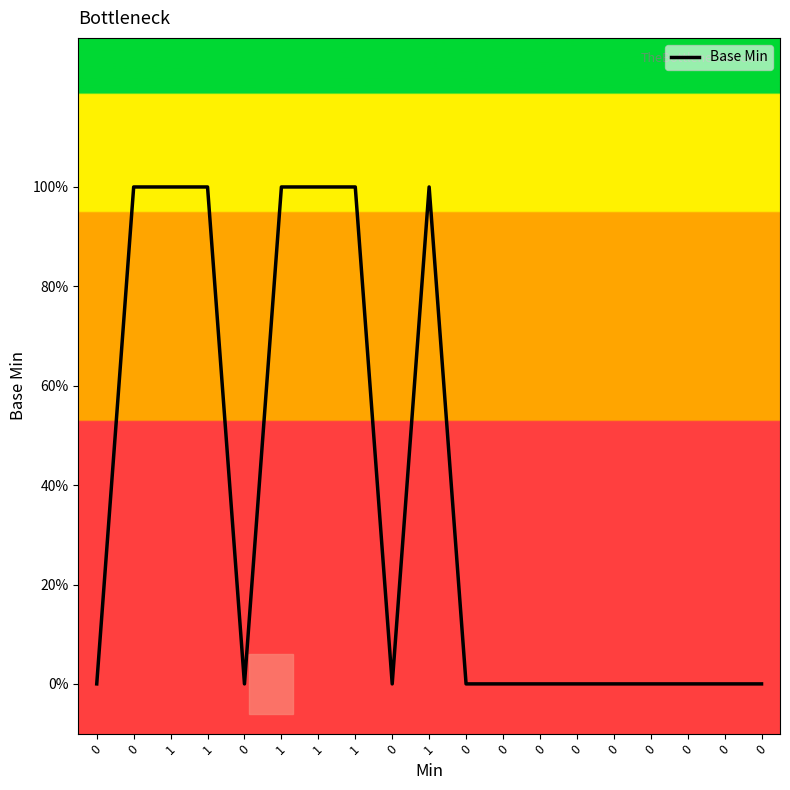

How many interior local peaks (higher than both neighbors) does the data have?

1